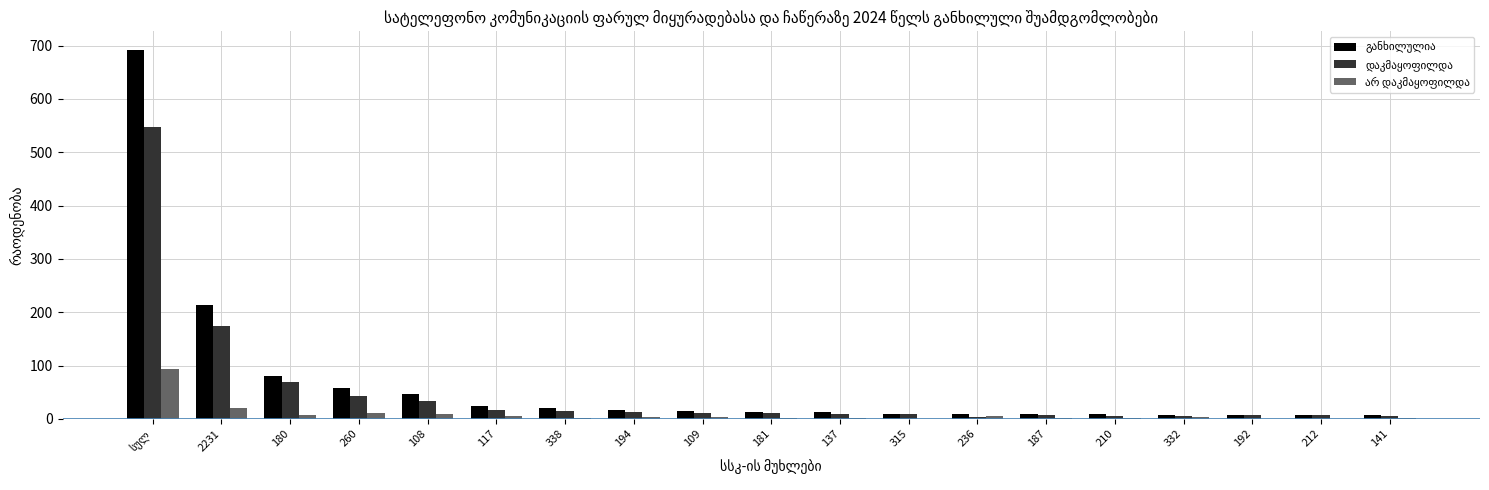

What is the sum of the არ დაკმაყოფილდა values at 236 and 315?

5